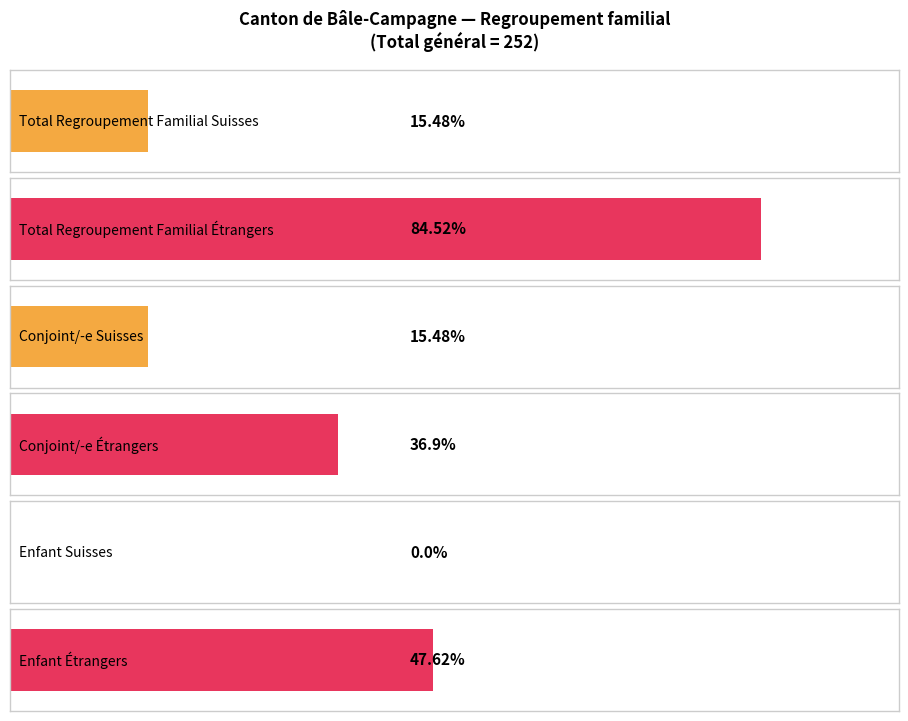

How many bars are there in each group?

6